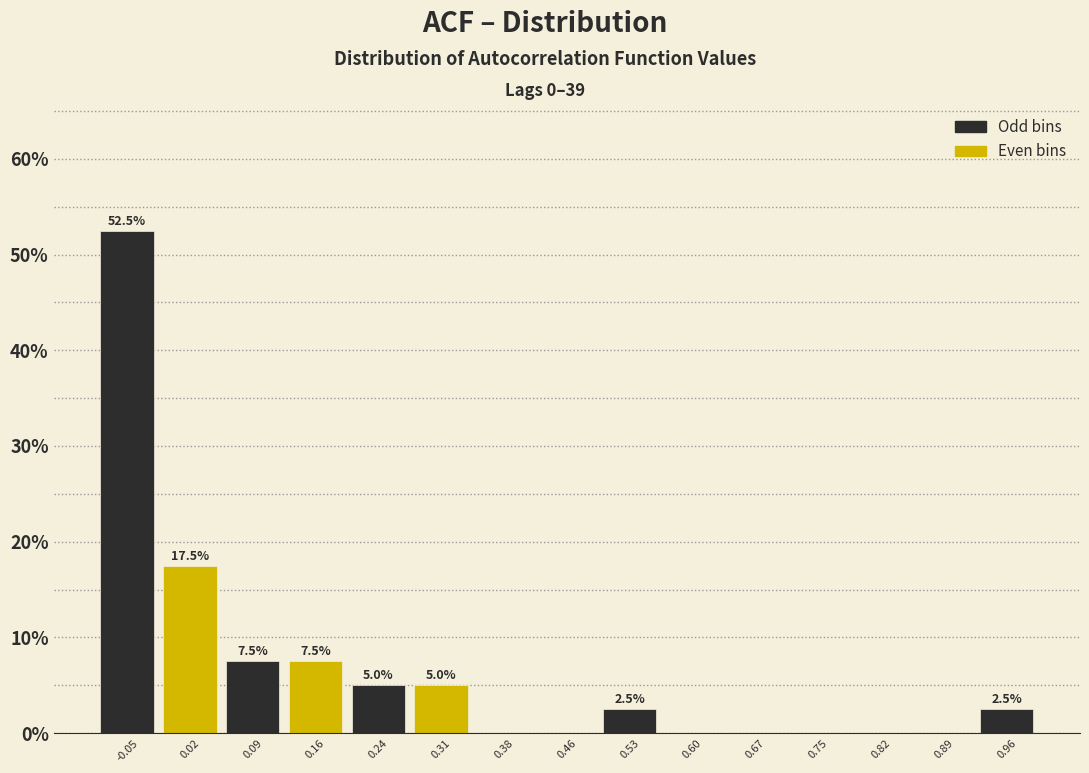

Which range on the x-axis has the tallest bar?

-0.09 to -0.02